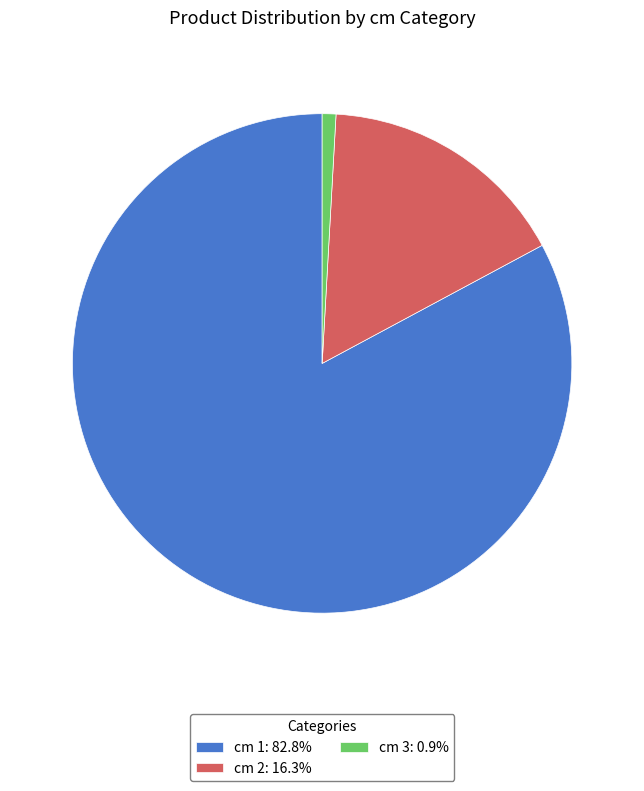

Is the sum of cm 2: 16.3% and cm 3: 0.9% greater than half?

No